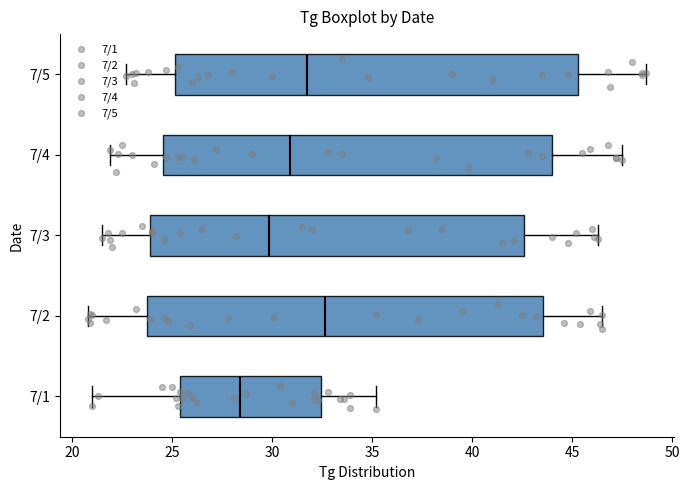

Reading bottom to top, read every box against the x-axis: the position of its median line, the range the box covers, and the ends of its whiskers. The values are not printed on the chart, so give them approximately, as read against the axis.

7/1: median 28.5, box 25.5 to 32.5, whiskers 21.0 to 35.0
7/2: median 32.5, box 23.5 to 43.5, whiskers 21.0 to 46.5
7/3: median 30.0, box 24.0 to 42.5, whiskers 21.5 to 46.5
7/4: median 31.0, box 24.5 to 44.0, whiskers 22.0 to 47.5
7/5: median 32.0, box 25.0 to 45.5, whiskers 22.5 to 48.5